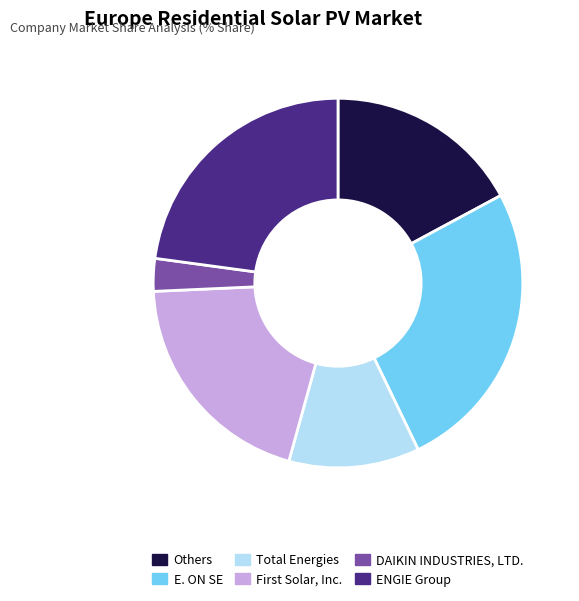

Is there a majority slice in this chart?

No